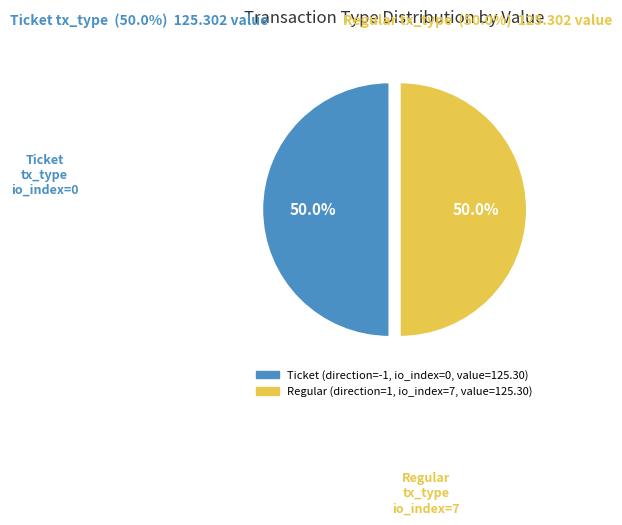

Approximately how many times larger is the value at Ticket compared to Regular?

1.0